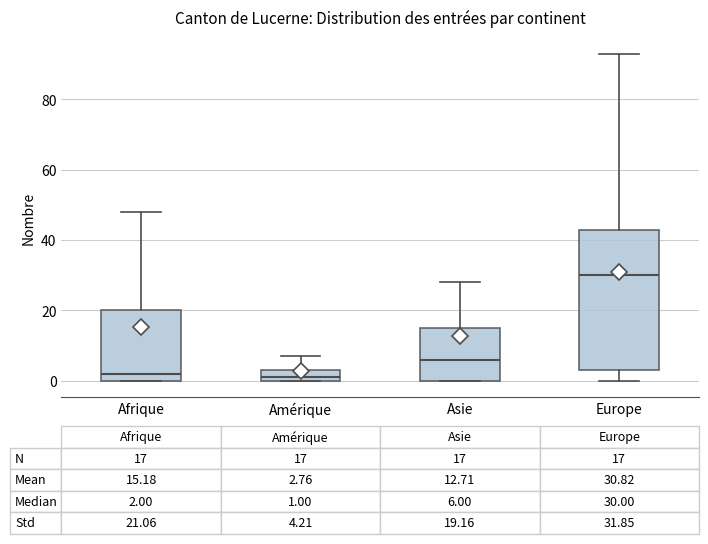

Which box's median line is the highest?

Europe